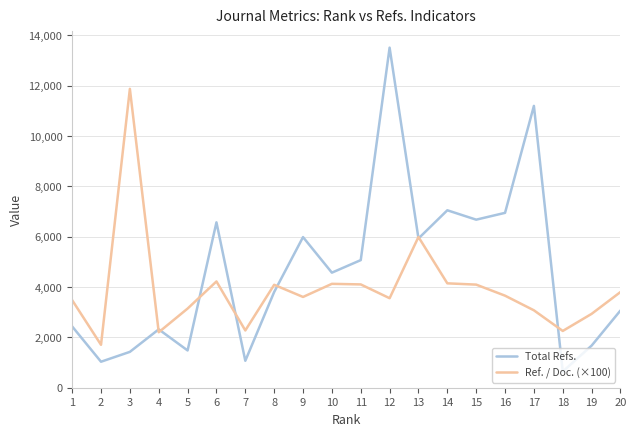

At which category does the chart reach its minimum across all series?

18